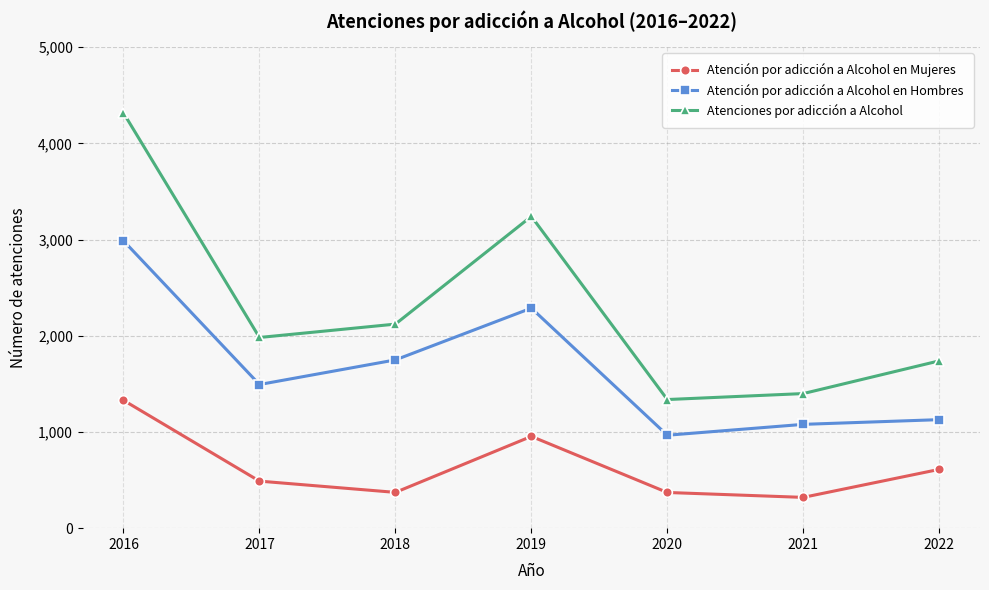

What is the value of the Atención por adicción a Alcohol en Mujeres point at the 3rd from the left?

372